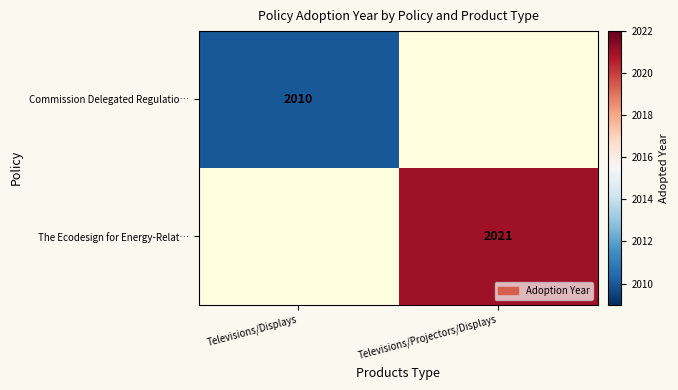

Is it true that The Ecodesign for Energy-Relat… equals 2021 at Televisions/Projectors/Displays?

True